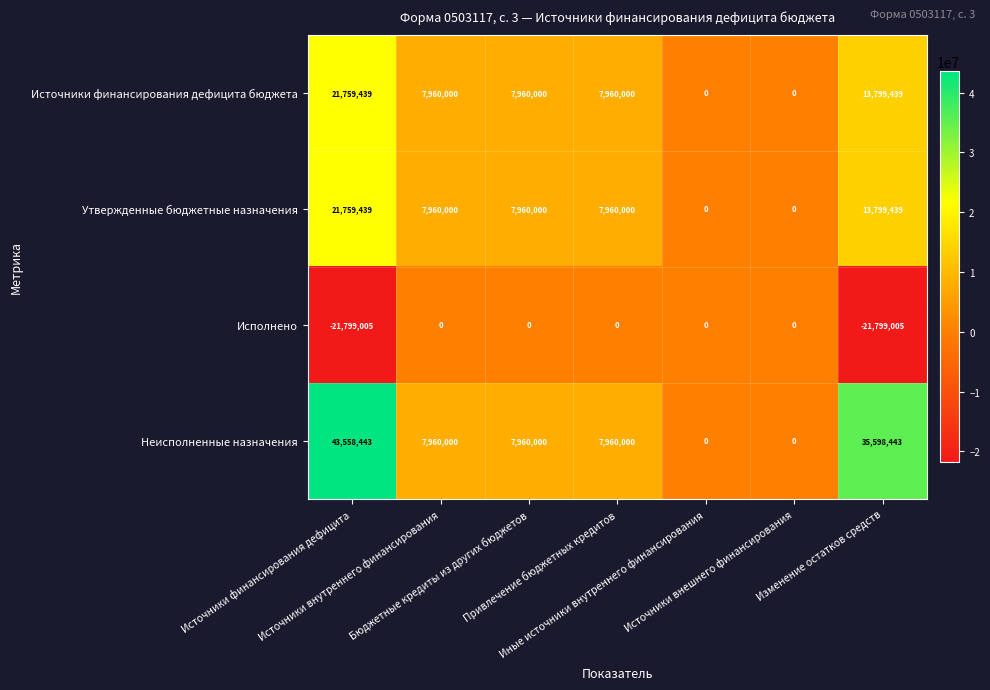

What is the sum of all Утвержденные бюджетные назначения values?

59438878